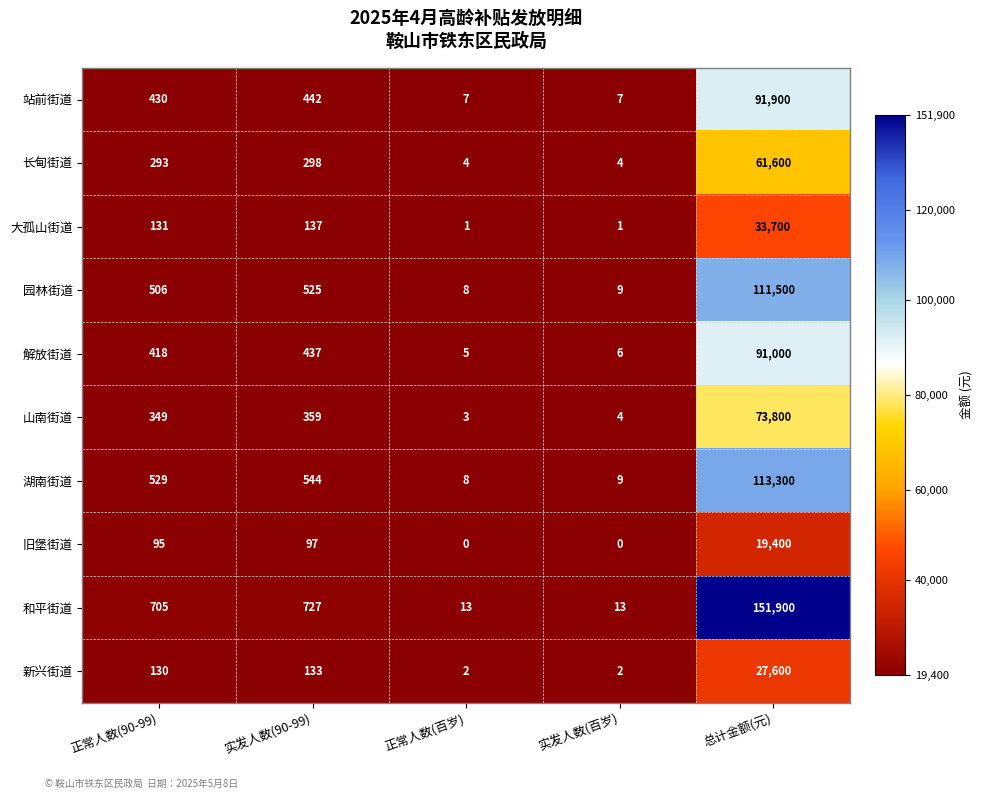

At which label is 长甸街道 closest to 30802?

实发人数(90-99)